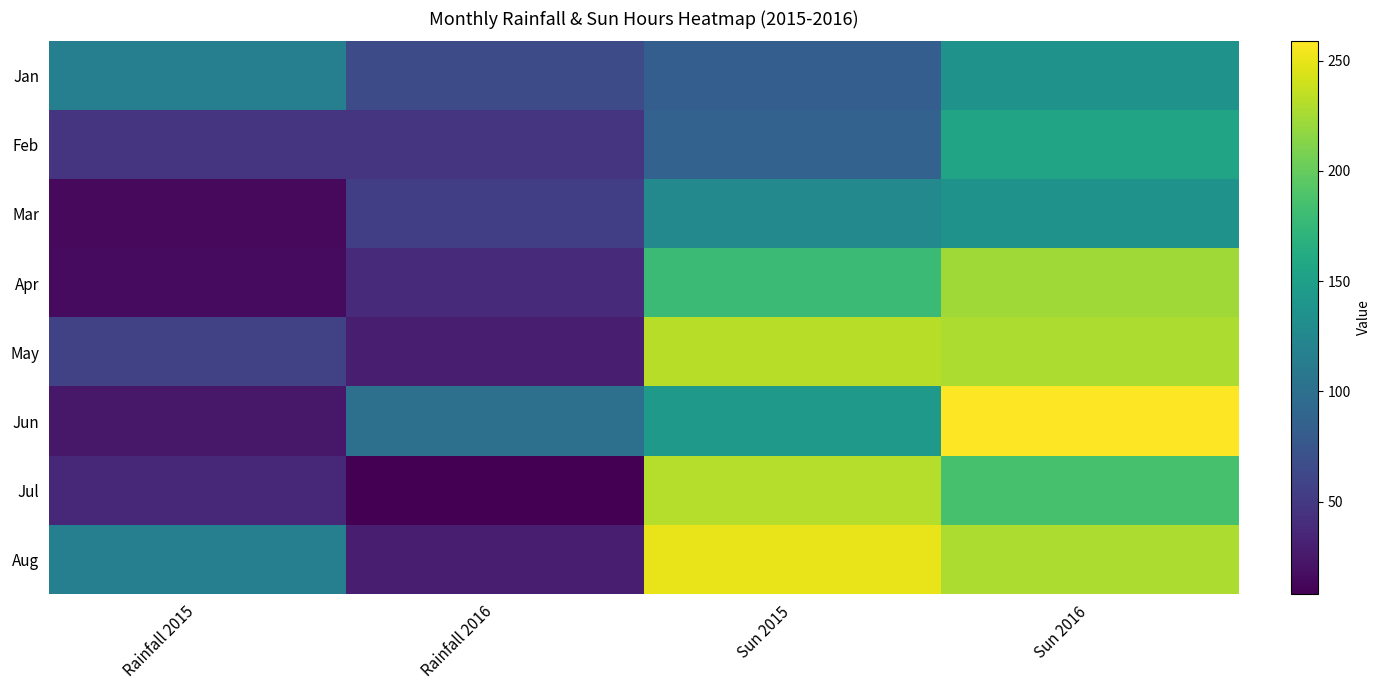

Which label corresponds to the largest value in the chart?

Sun 2016